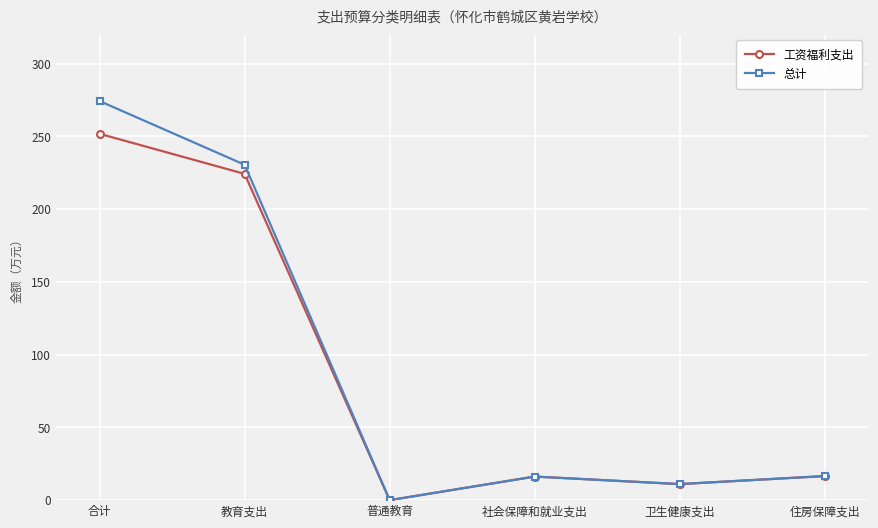

Rank the series by their maximum value, from highest to lowest.

总计, 工资福利支出